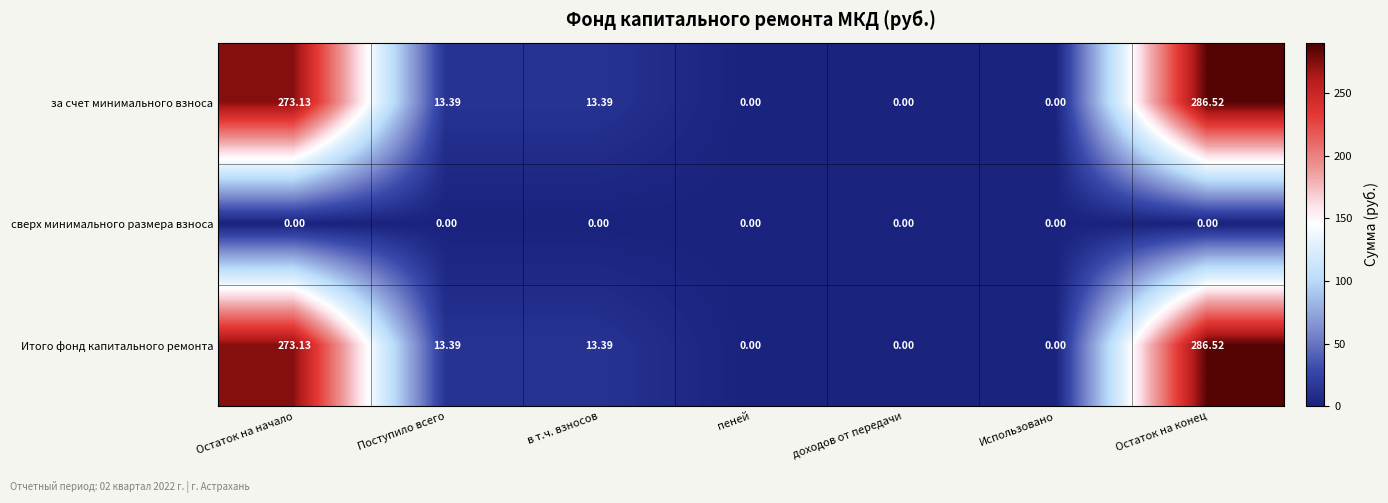

Is the value of за счет минимального взноса at в т.ч. взносов greater than the value of Итого фонд капитального ремонта at пеней?

Yes